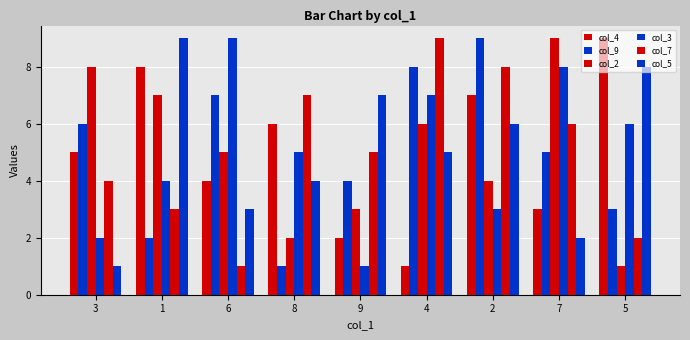

At which category is the sum across all series the highest?

2